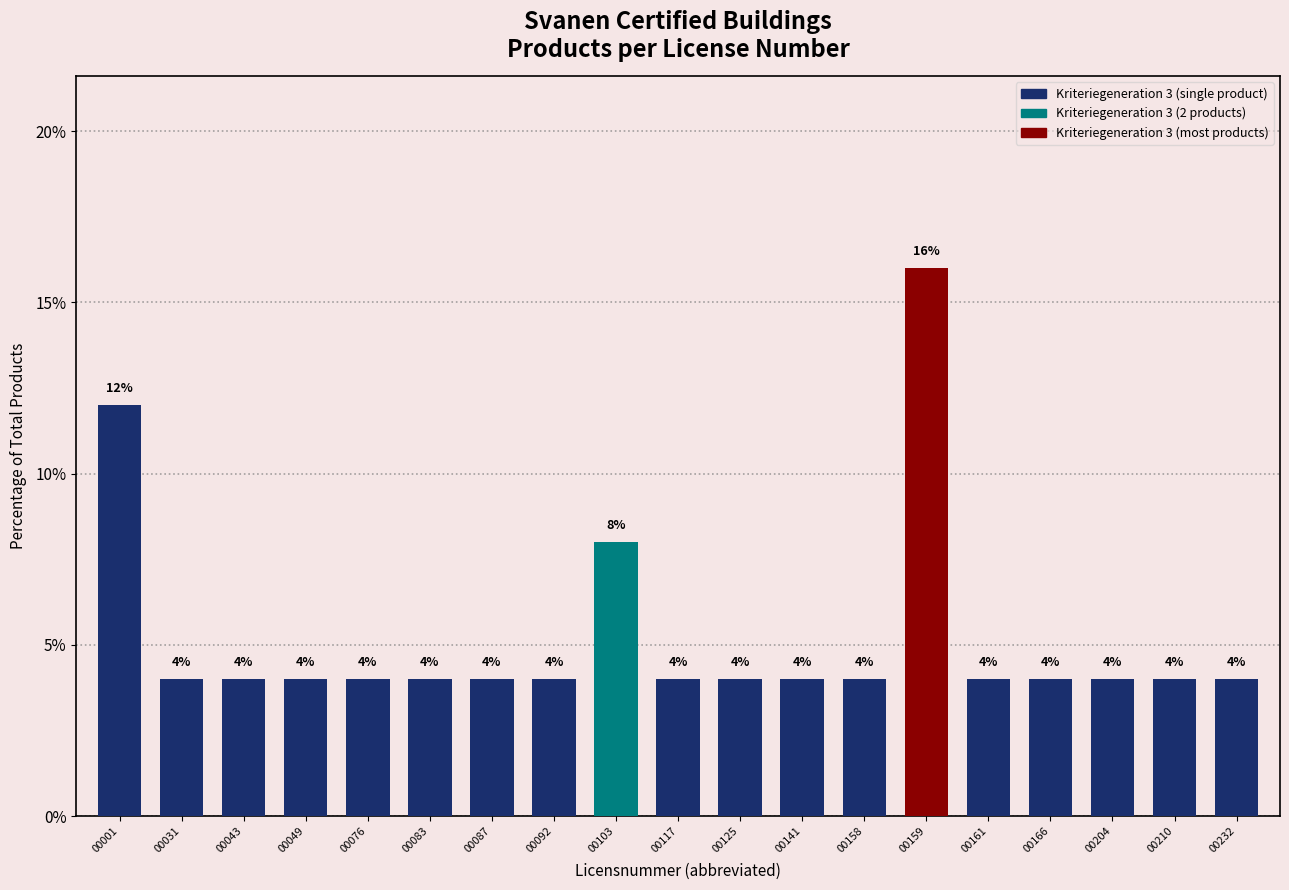

Reading left to right, extract all data points from this chart.

12	4	4	4	4	4	4	4	8	4	4	4	4	16	4	4	4	4	4